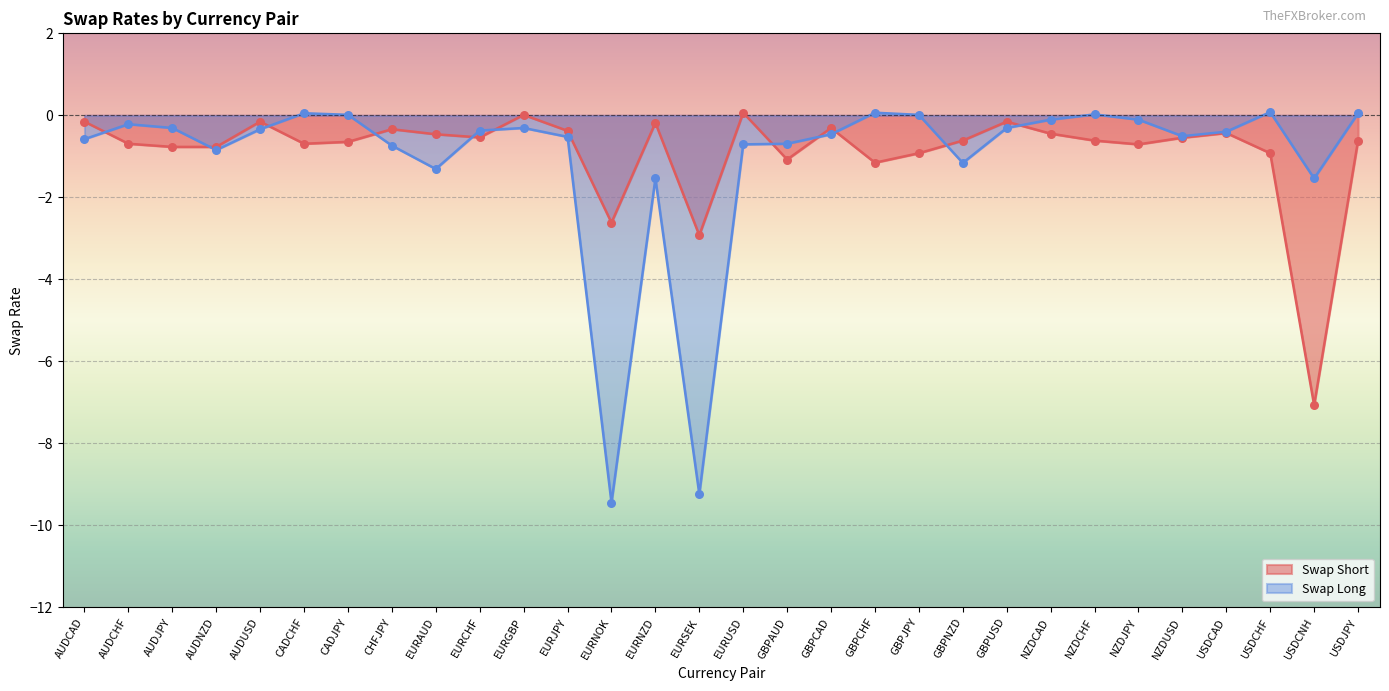

What is the total value across all series at AUDJPY?

-1.1